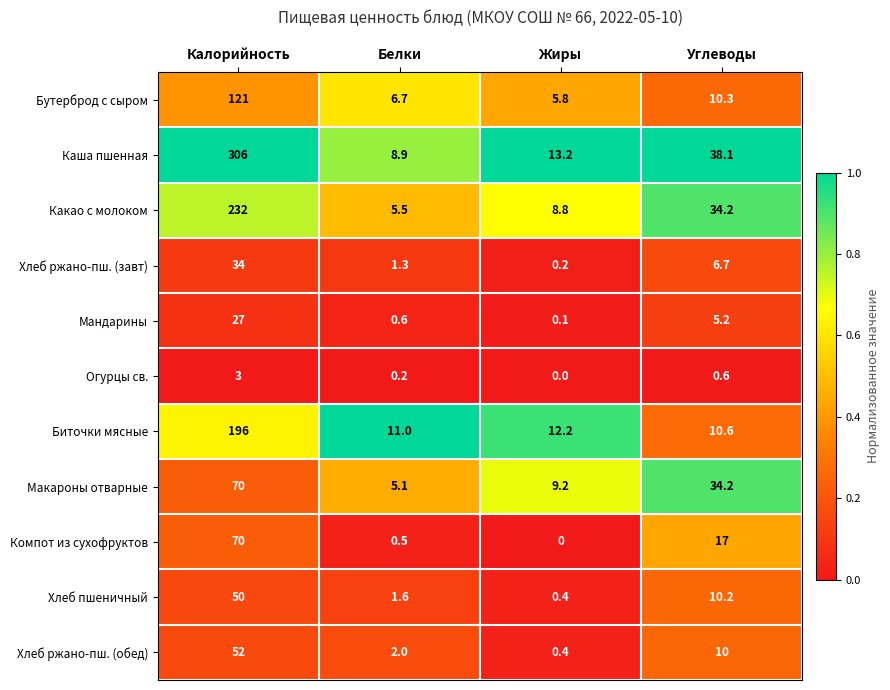

True or false: Макароны отварные has a value of 45.2 at Углеводы.

False